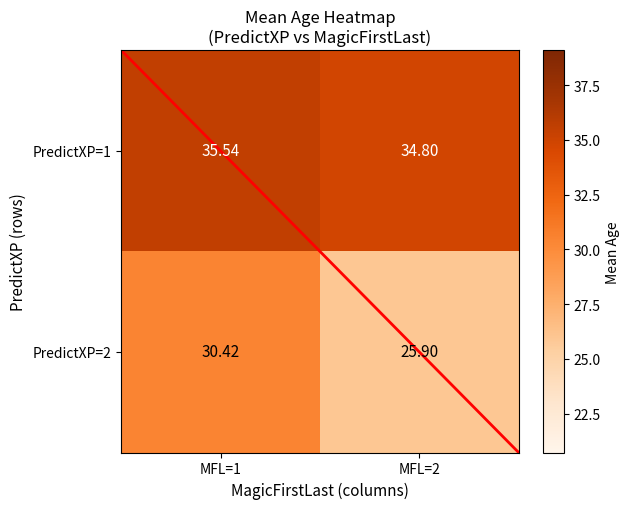

How many values in the PredictXP=1 series exceed 35?

1